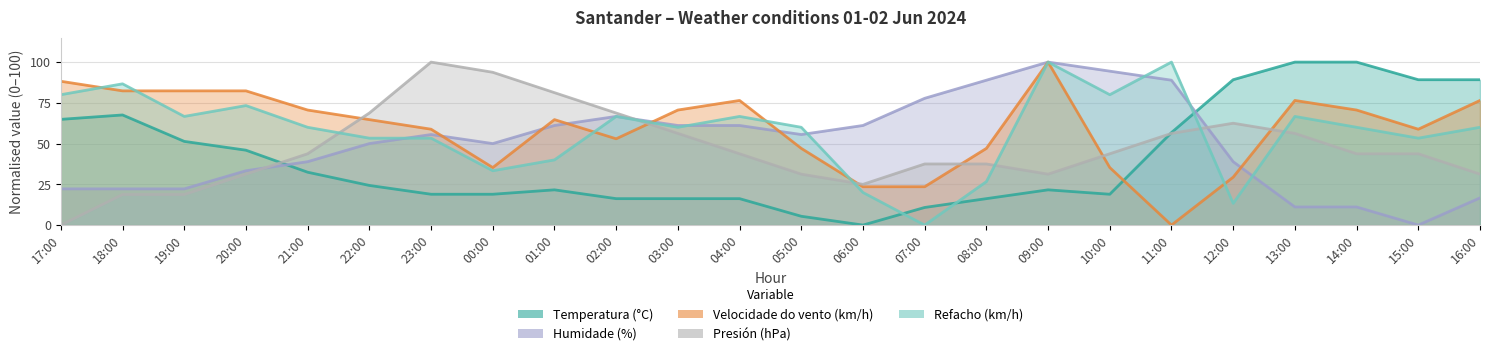

In Refacho (km/h), how many points are higher than both neighbors (excluding endpoints)?

7